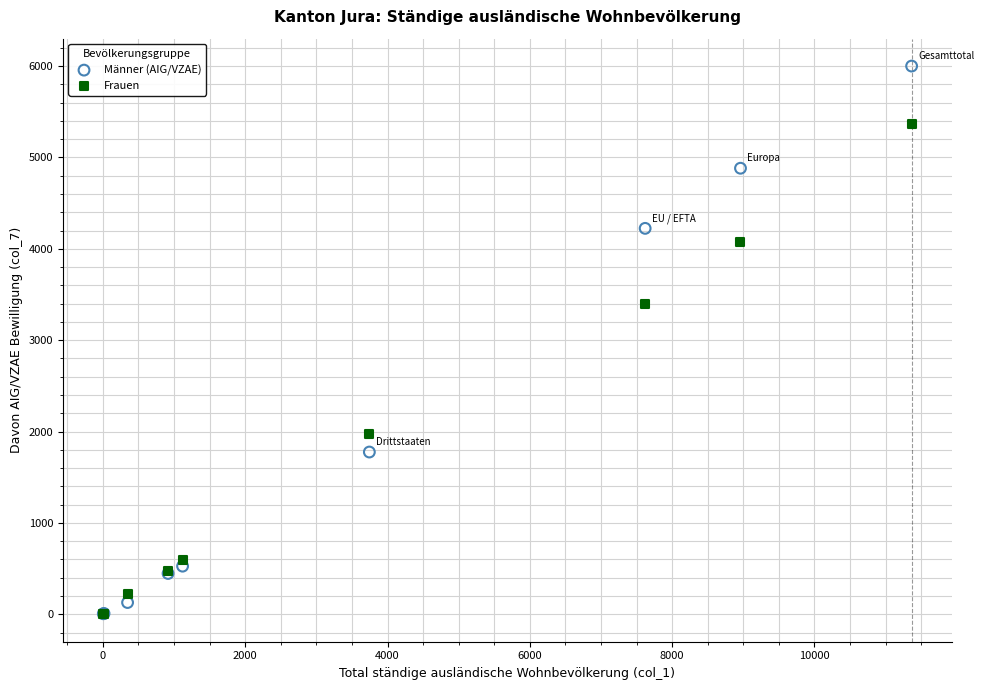

Which series has the largest Y range (max minus min)?

Männer (AIG/VZAE)